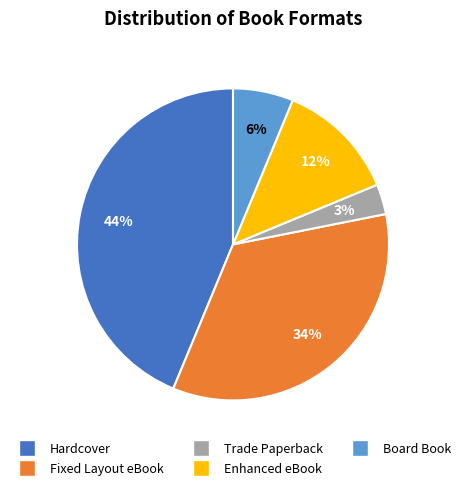

Combined, do Hardcover and Fixed Layout eBook account for over 50%?

Yes